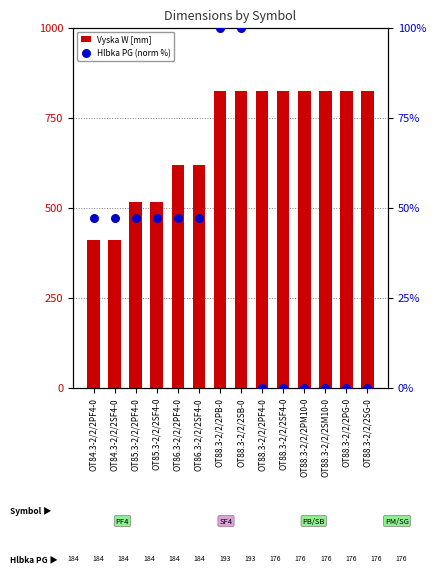

Which series contains the highest Y value?

Vyska W [mm]